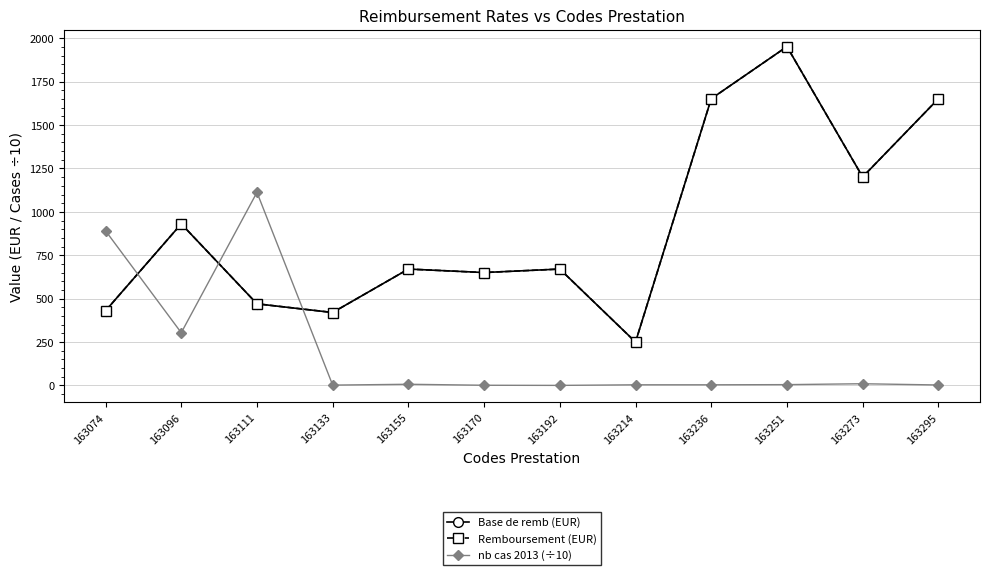

Does the chart have visible grid lines?

Yes